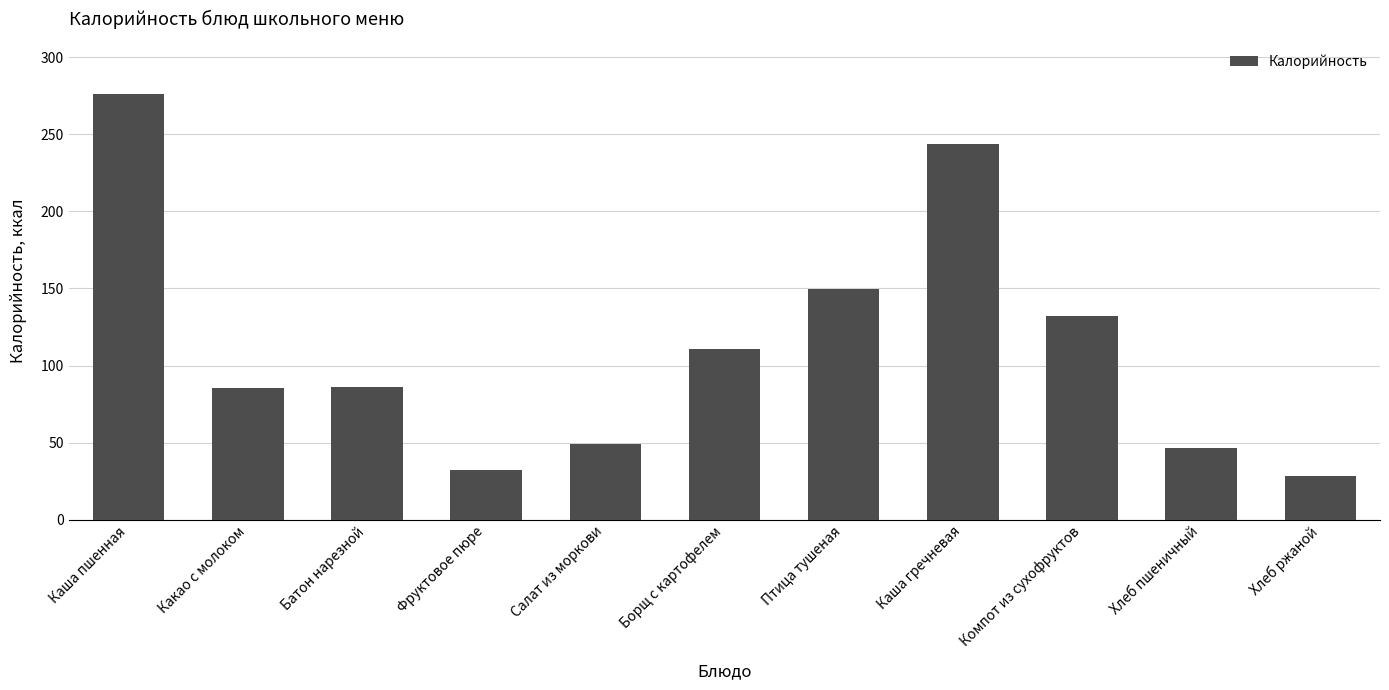

Is it true that the value at Фруктовое пюре is 32.4?

True